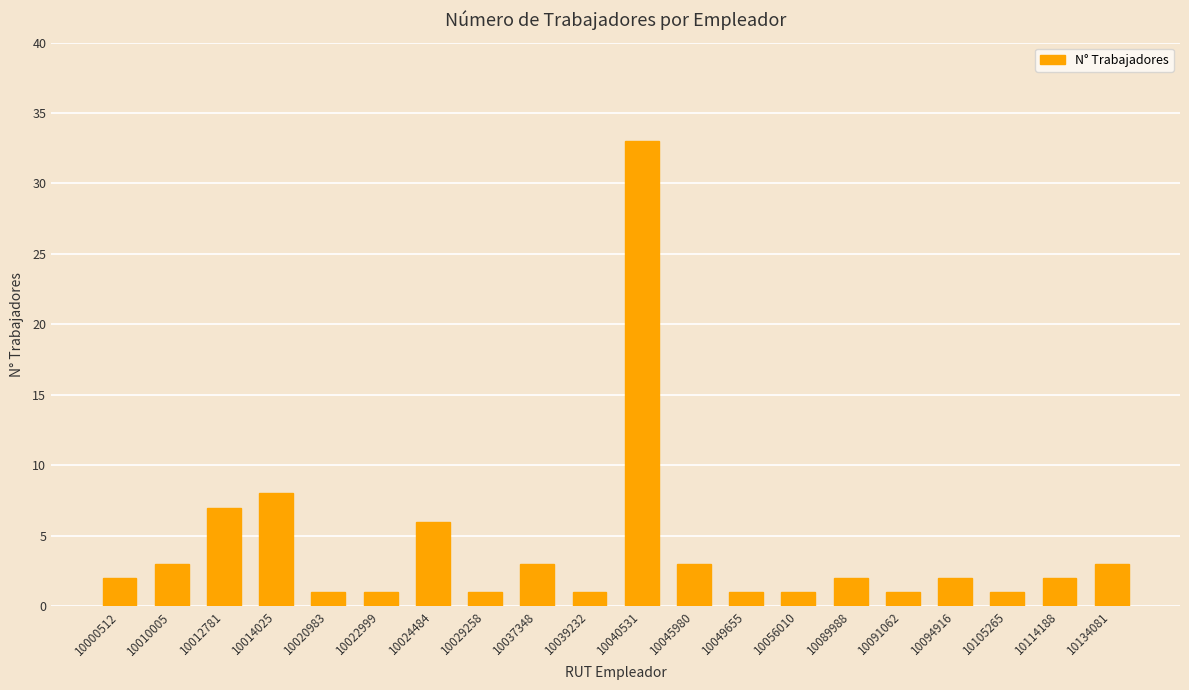

What is the value of the 13th bar from the left?

1